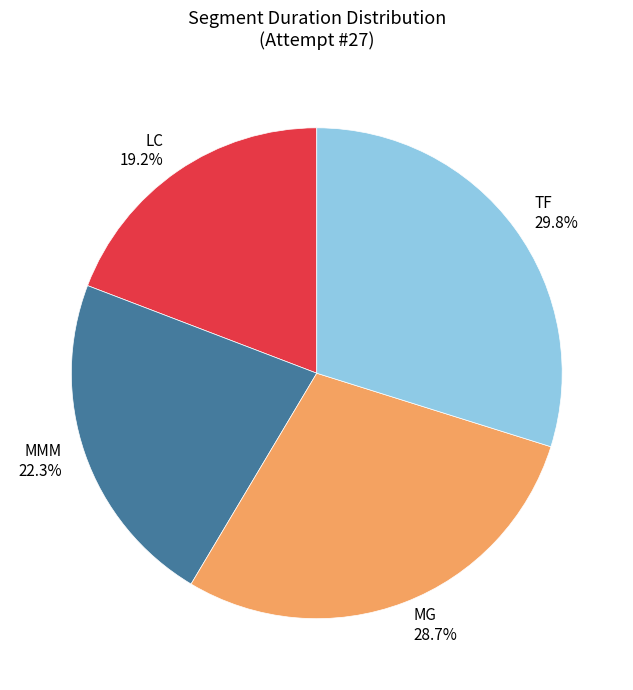

Between MG and MMM, which is larger?

MG